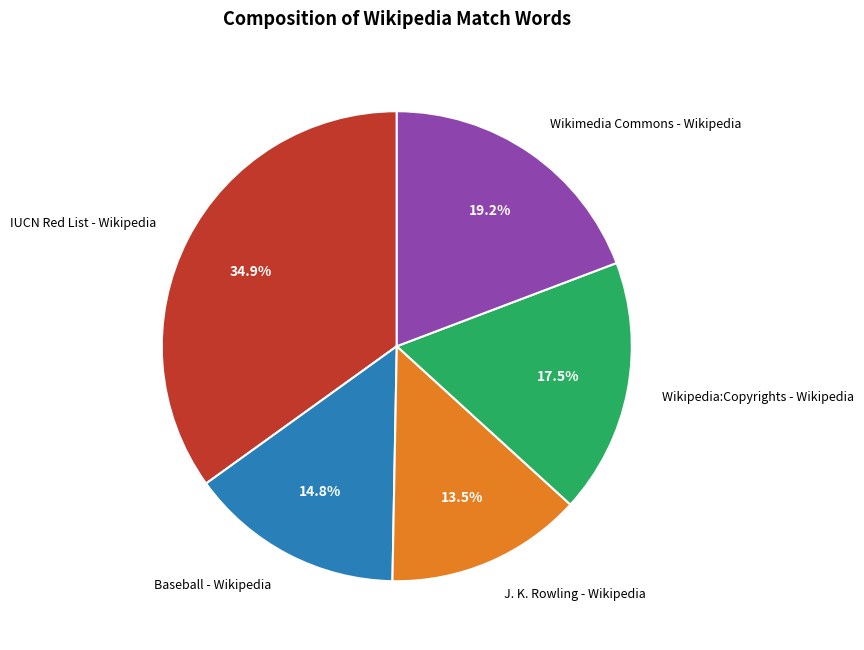

What is the ratio of the value at Wikipedia:Copyrights - Wikipedia to the value at Wikimedia Commons - Wikipedia?

0.9